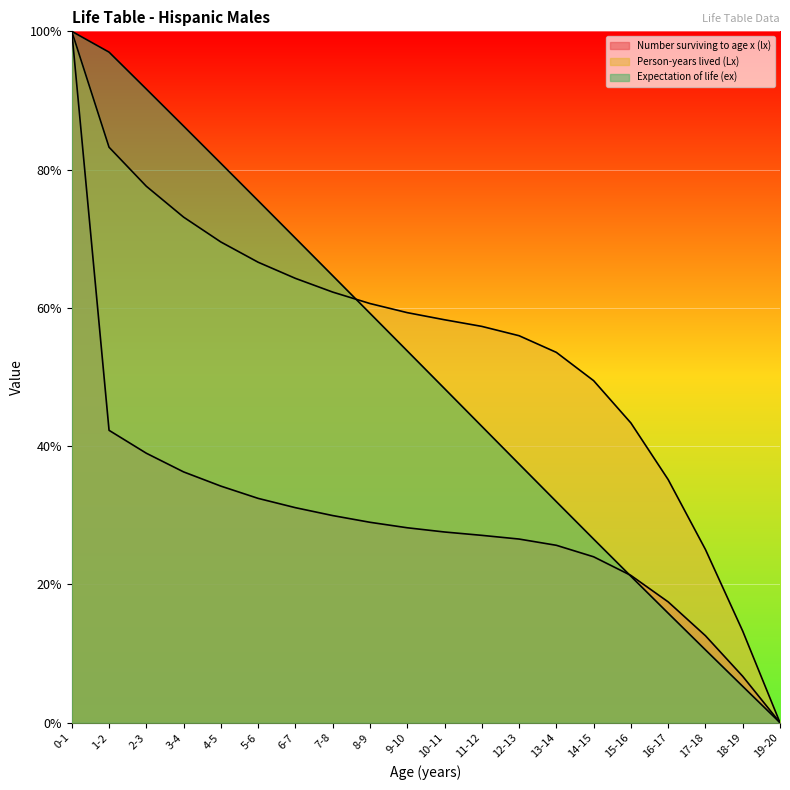

How many times do Number surviving to age x (lx) and Expectation of life (ex) cross each other?

2